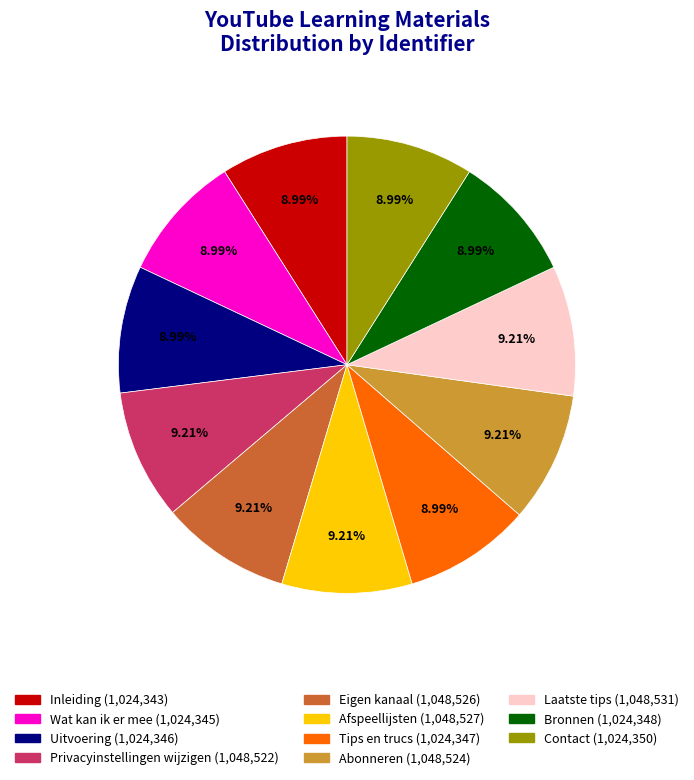

Is there any slice that represents more than half of the pie?

No